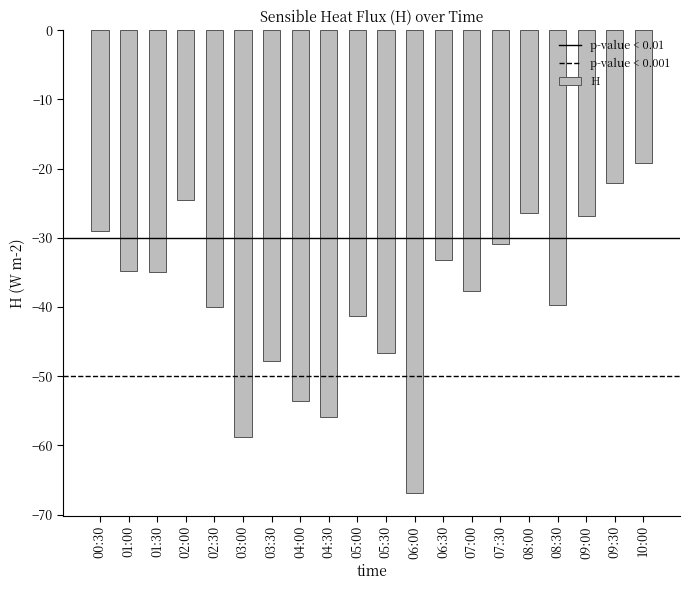

Between 03:00 and 06:00, which is larger?

03:00